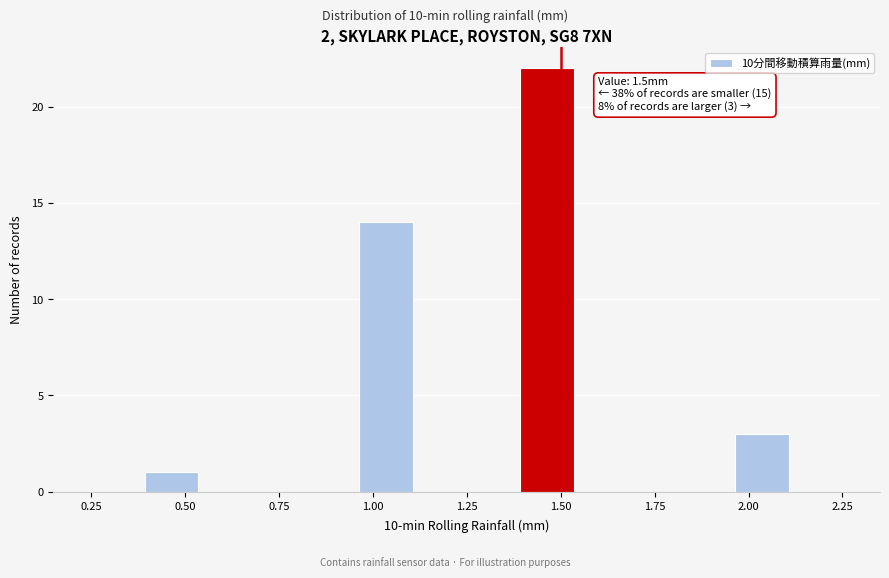

Read against the x-axis, roughly where is the centre of the tallest bar?

1.45